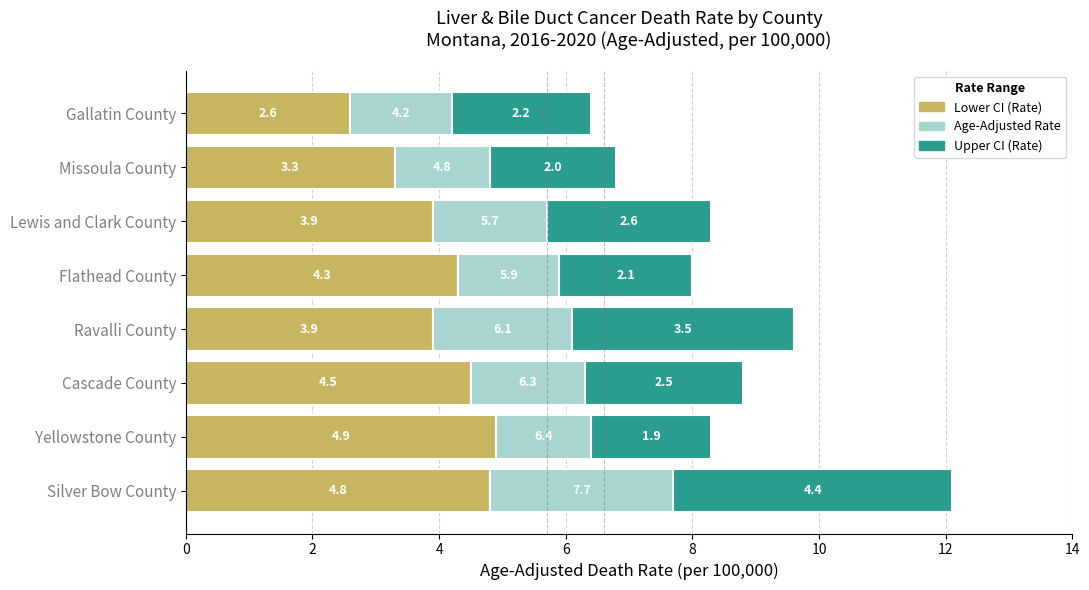

What is the total value across all series at Yellowstone County?

8.3